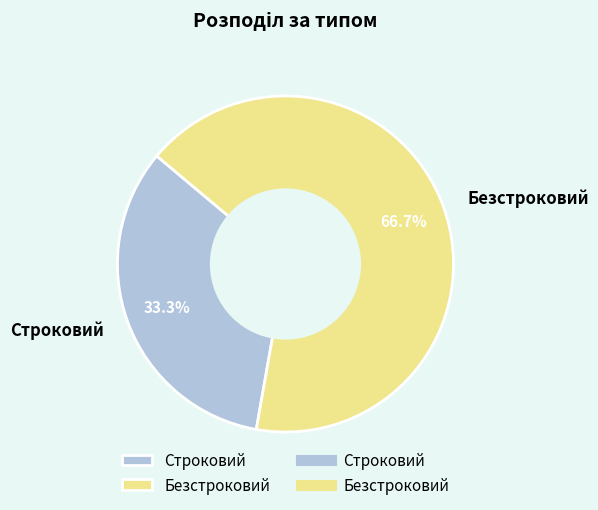

What percentage is the Безстроковий slice, to the nearest percent?

67%